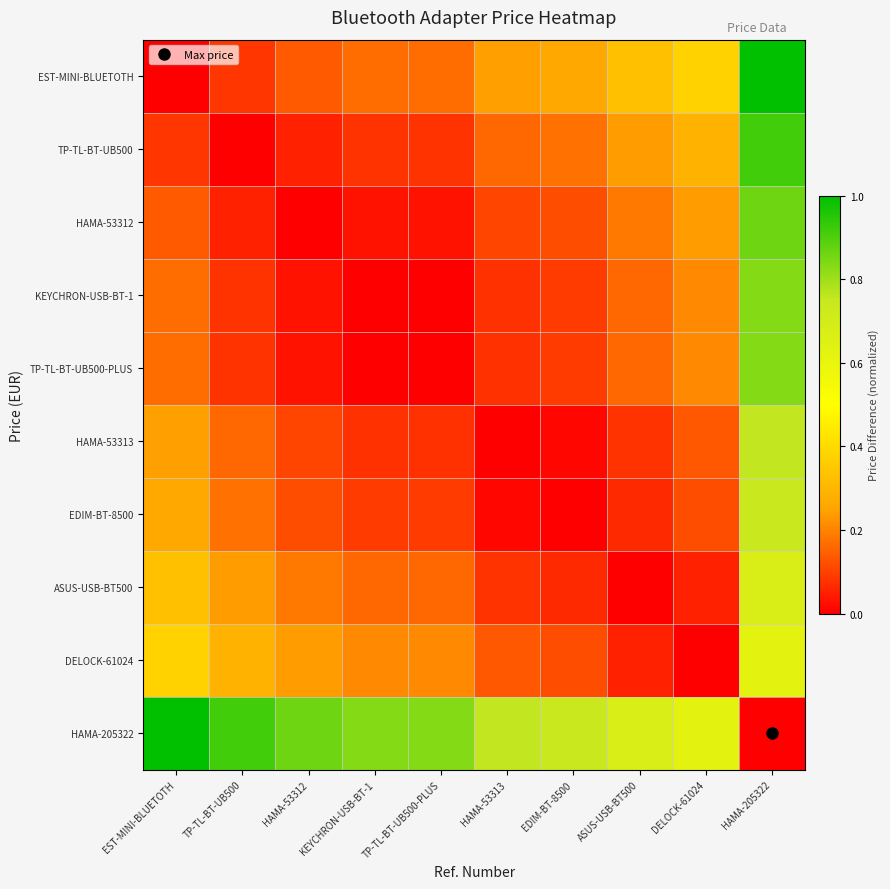

What is the spread (max minus min) of values at TP-TL-BT-UB500?

0.9